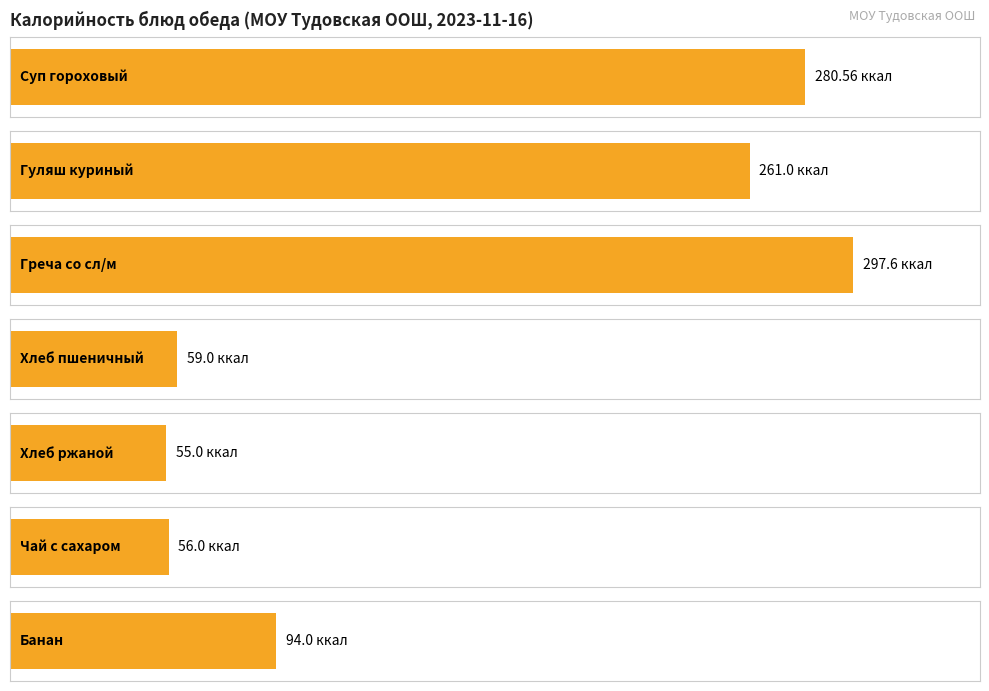

Which series has the largest range (max minus min)?

Калорийность